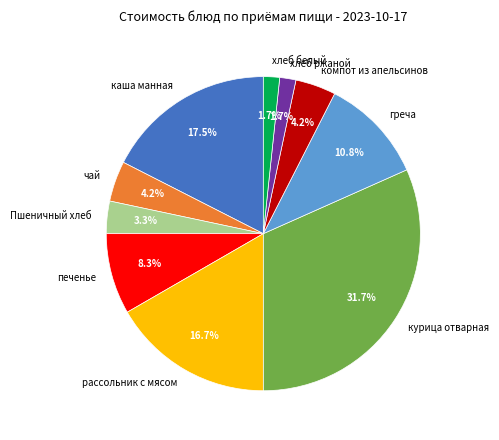

Count the number of slices in the pie.

10